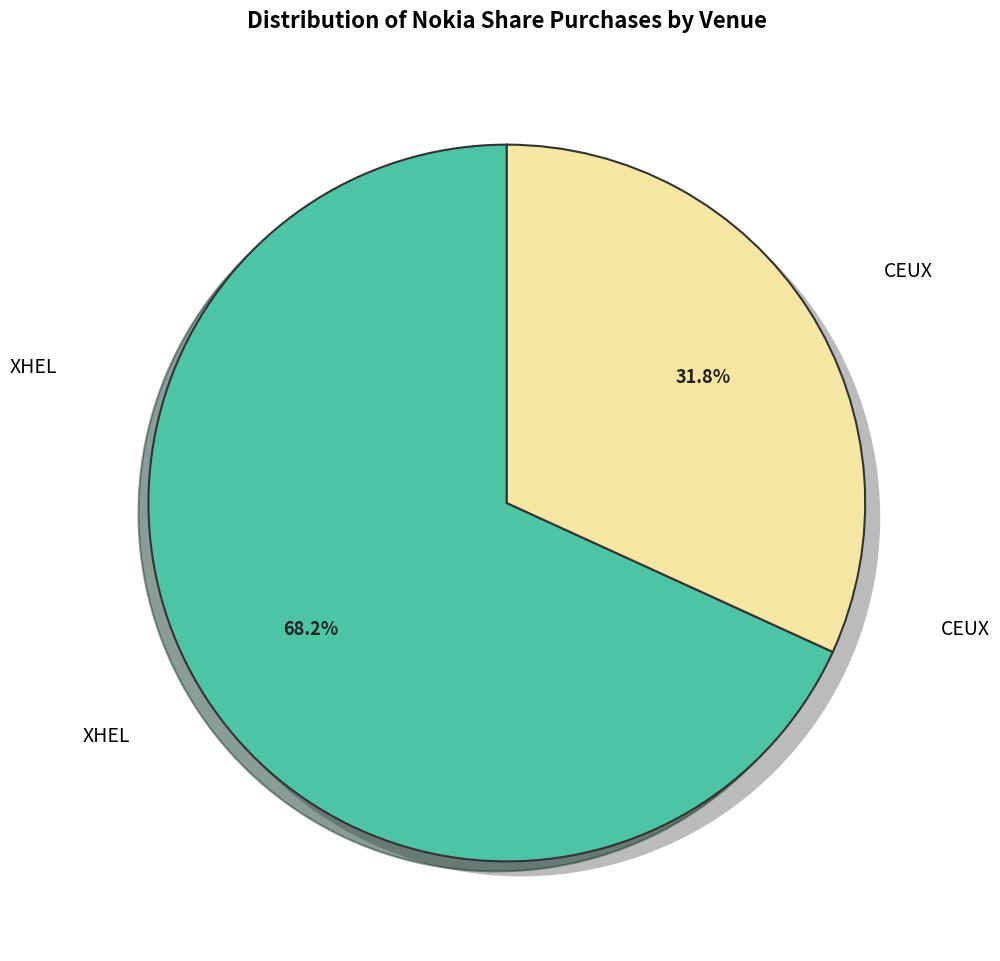

How many slices are in this pie chart?

2